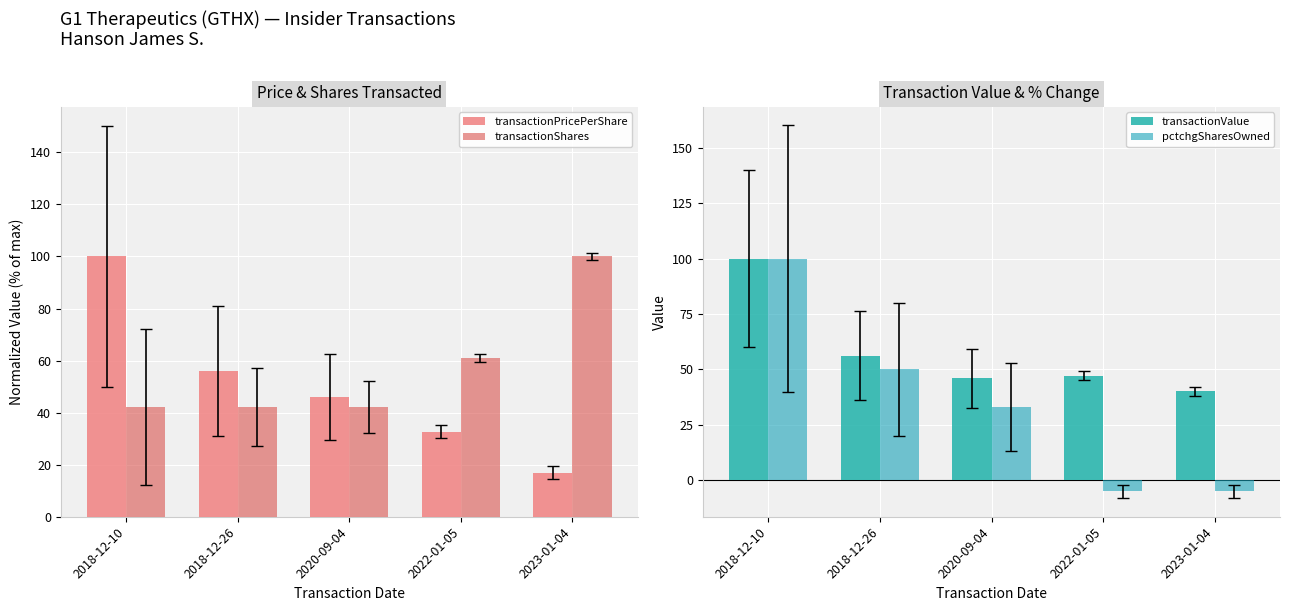

Reading right to left, list all the values displayed in this chart.

transactionPricePerShare: 2023-01-04=17.0	2022-01-05=32.6	2020-09-04=46.0	2018-12-26=56.1	2018-12-10=100.0
transactionShares: 2023-01-04=100.0	2022-01-05=61.0	2020-09-04=42.2	2018-12-26=42.2	2018-12-10=42.2
transactionValue: 2023-01-04=40.2	2022-01-05=47.2	2020-09-04=46.0	2018-12-26=56.1	2018-12-10=100.0
pctchgSharesOwned: 2023-01-04=-5.0	2022-01-05=-5.0	2020-09-04=33.0	2018-12-26=50.0	2018-12-10=100.0